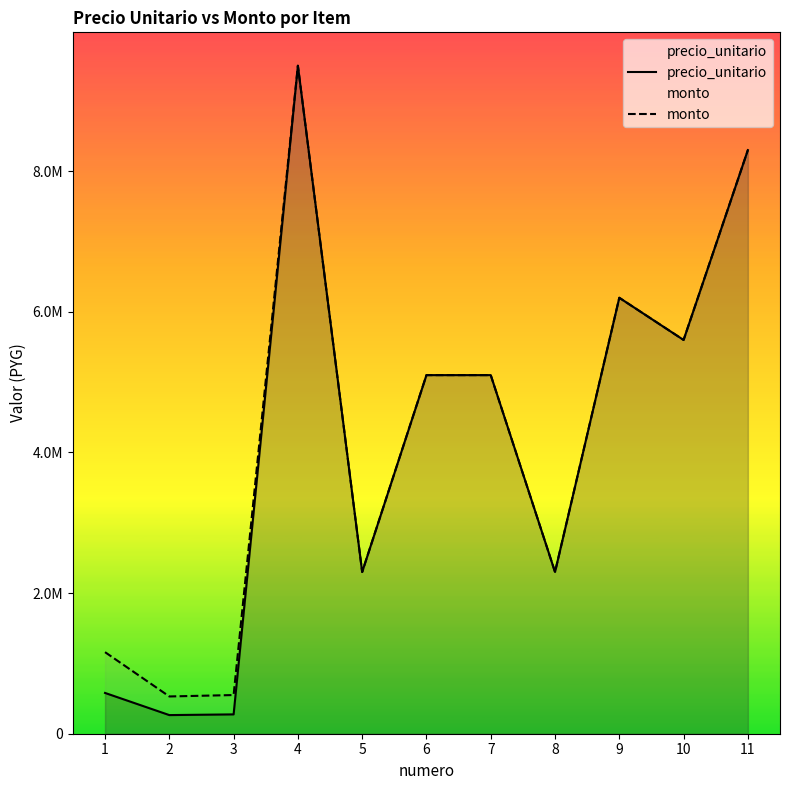

Does the chart display data point markers on the line(s)?

No